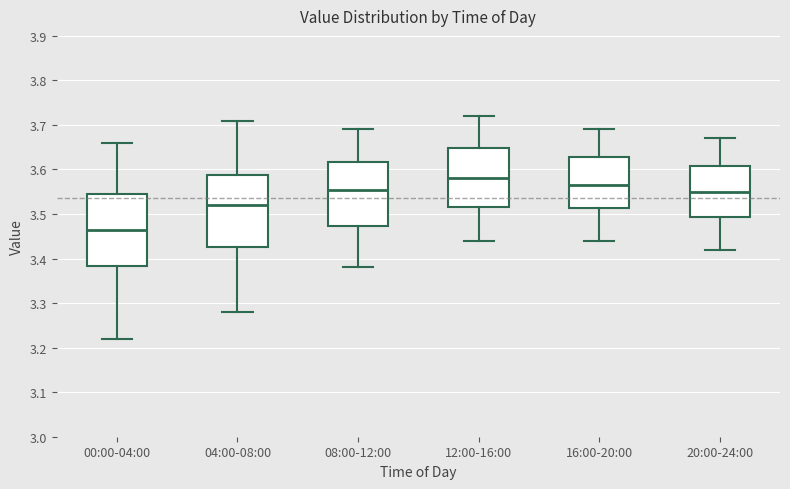

Where is the upper edge of the box for 20:00-24:00 on the y-axis? The values are not printed on the chart, so give them approximately, as read against the axis.

3.61